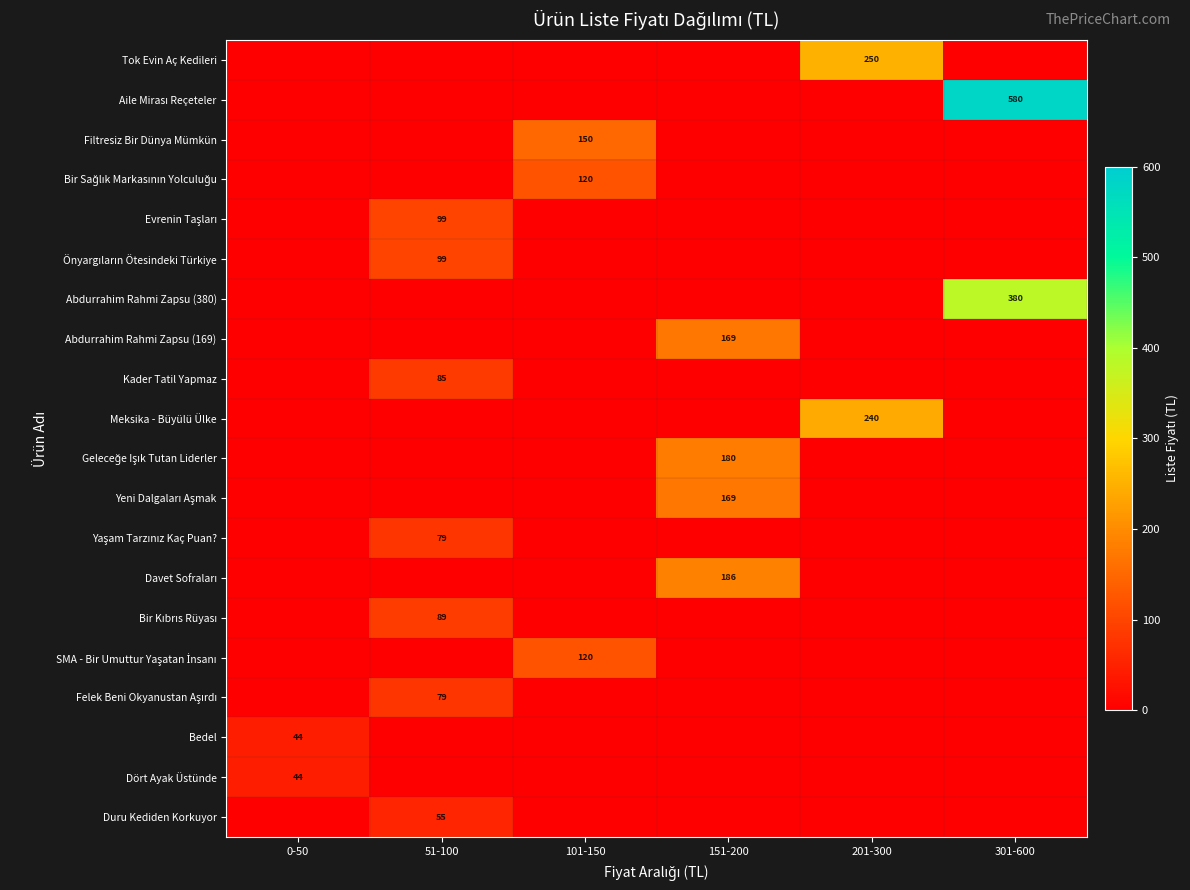

Count the number of data series in this chart.

20